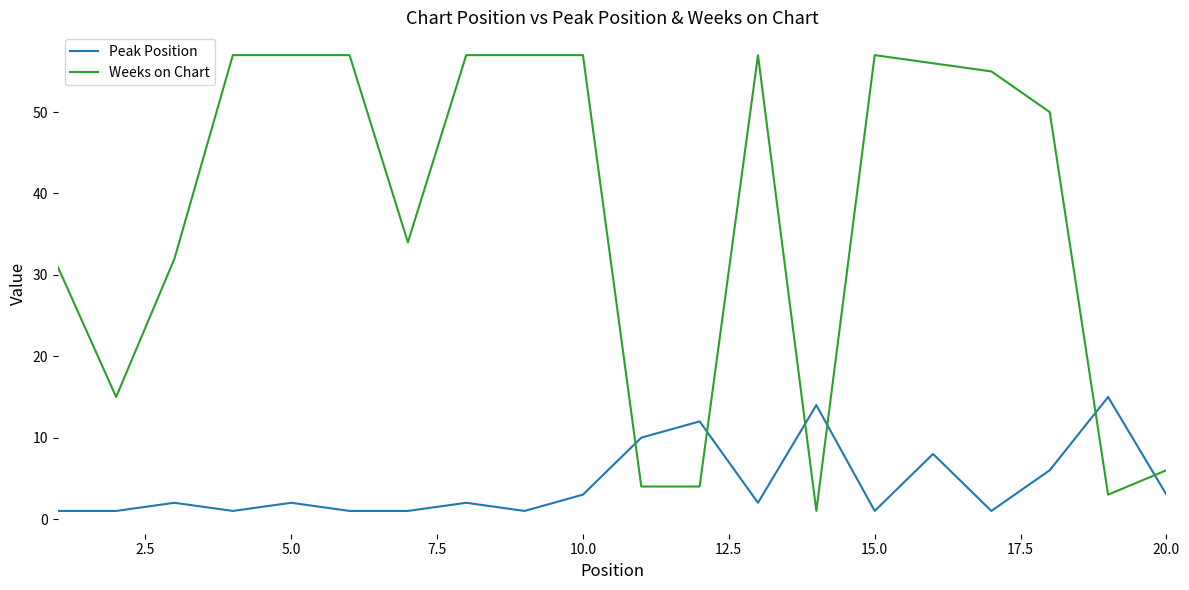

Count the number of categories in the chart.

20